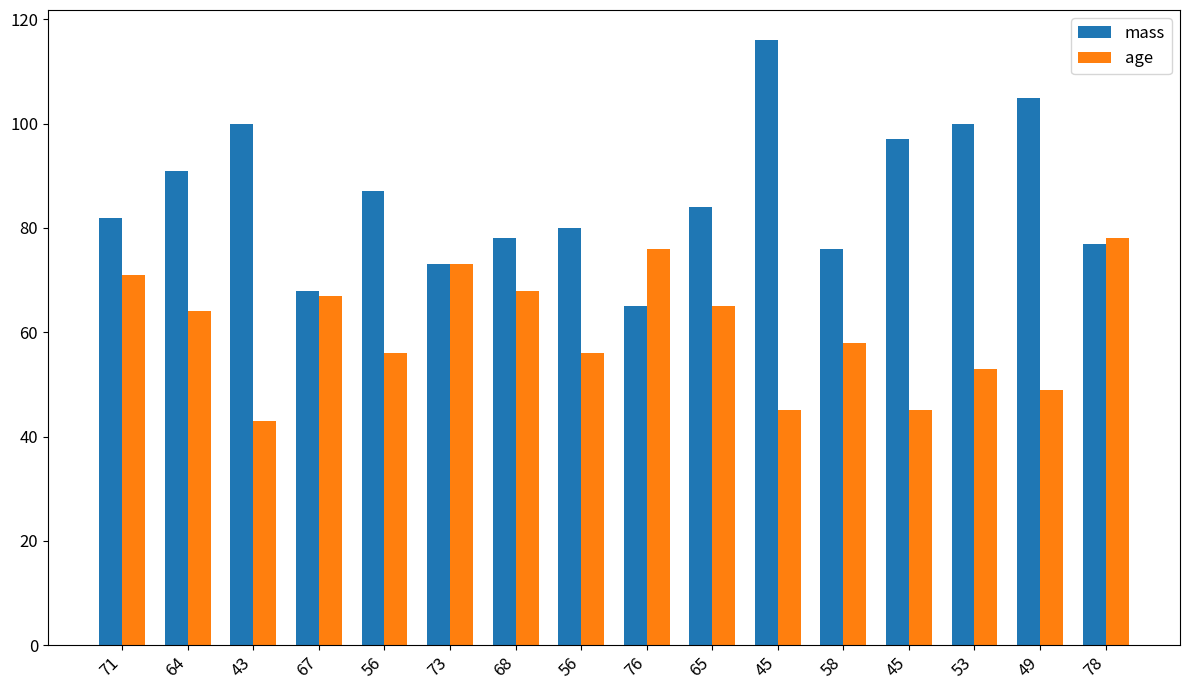

List the series in order of their overall mean, lowest first.

age, mass